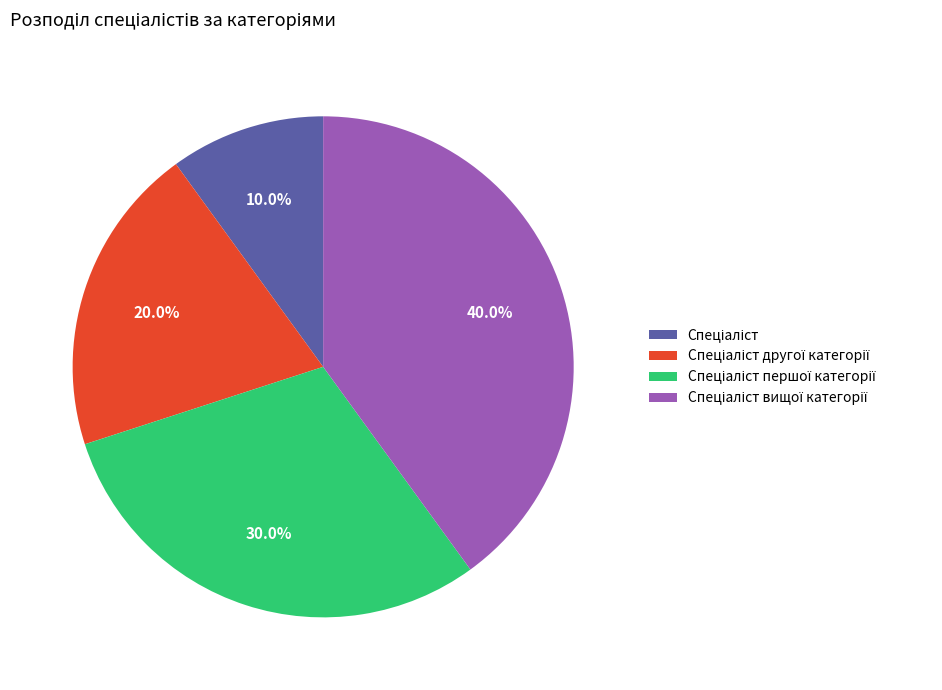

Is there a majority slice in this chart?

No